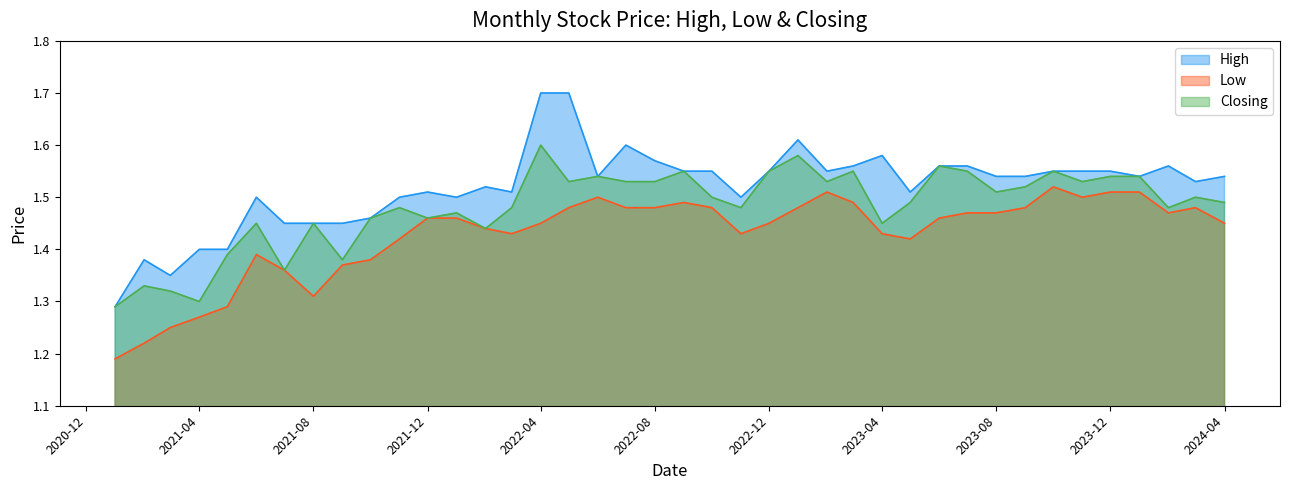

True or false: Closing has more than 2 interior local peaks.

True